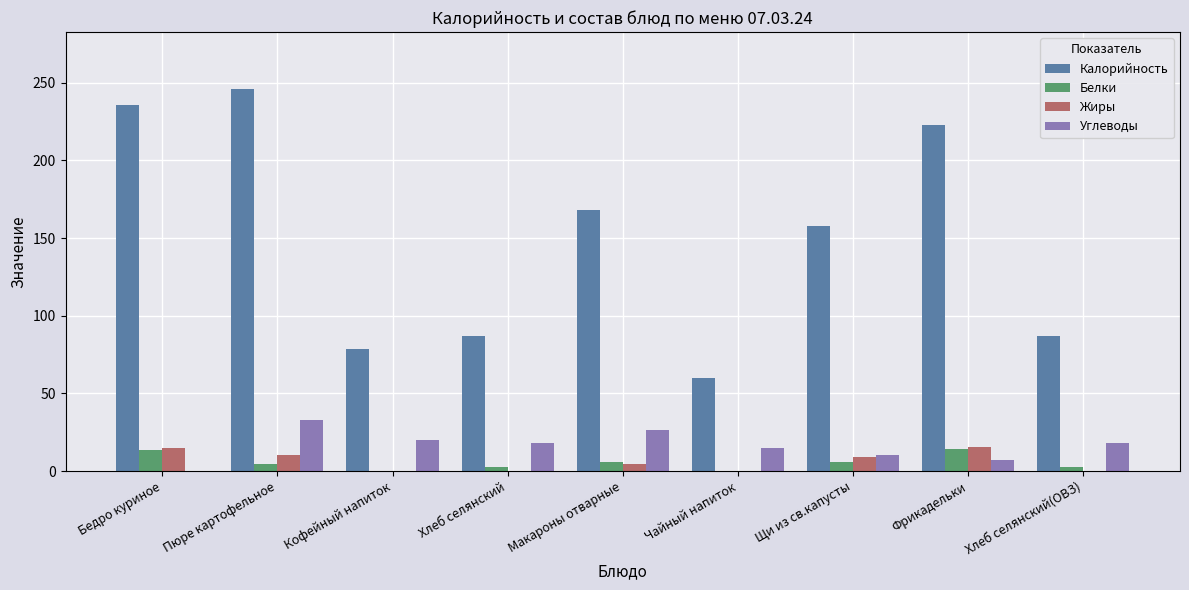

The value of Калорийность at Щи из св.капусты is 158.0. True or false?

True